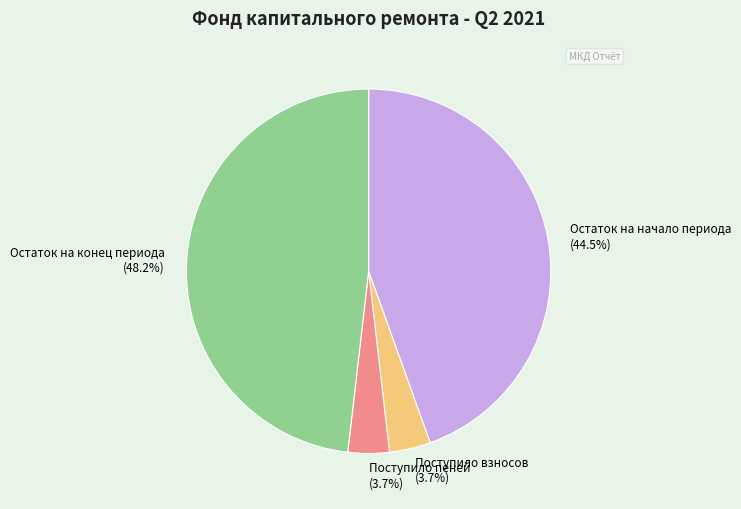

Count the number of slices in the pie.

4